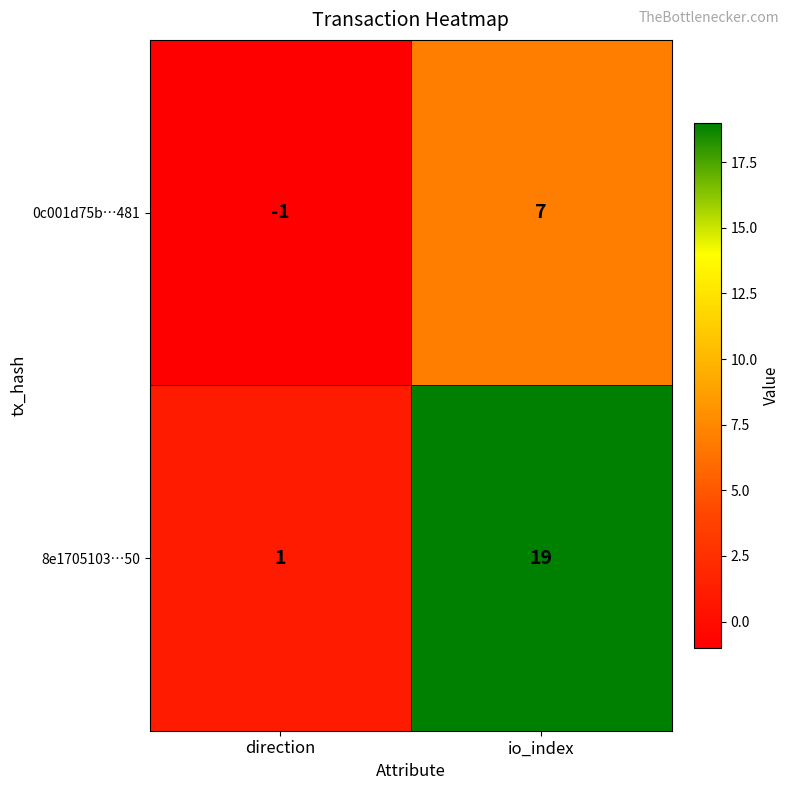

Reading left to right, transcribe all the data shown in this chart.

0c001d75b…481: -1	7
8e1705103…50: 1	19